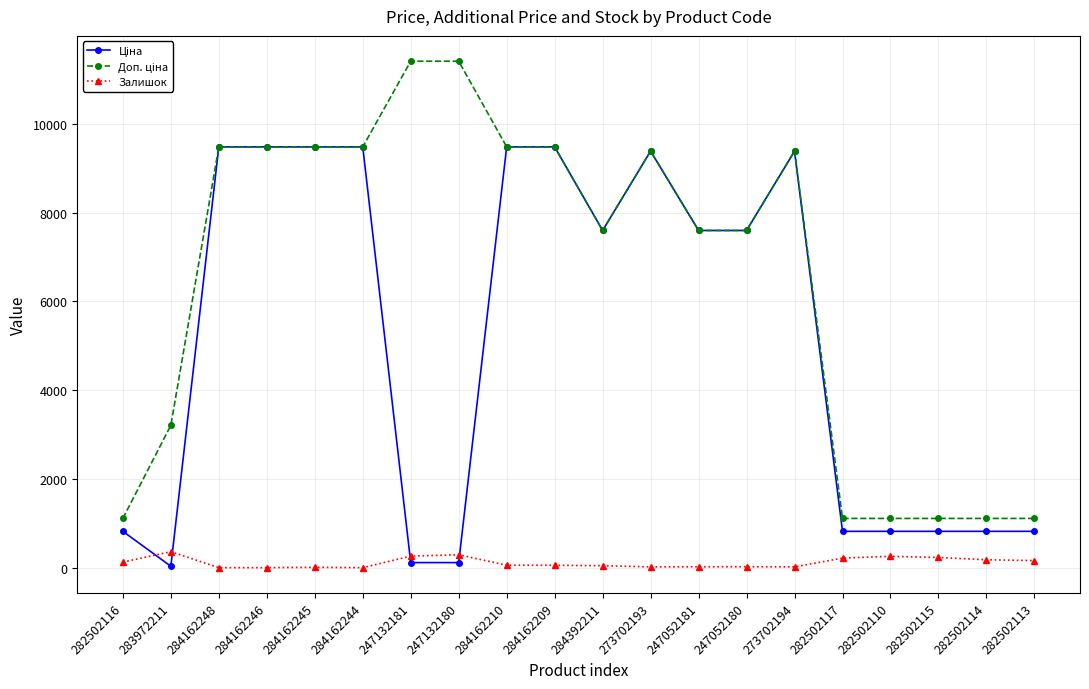

What is the value of the Залишок point at the 7th from the left?

260.0